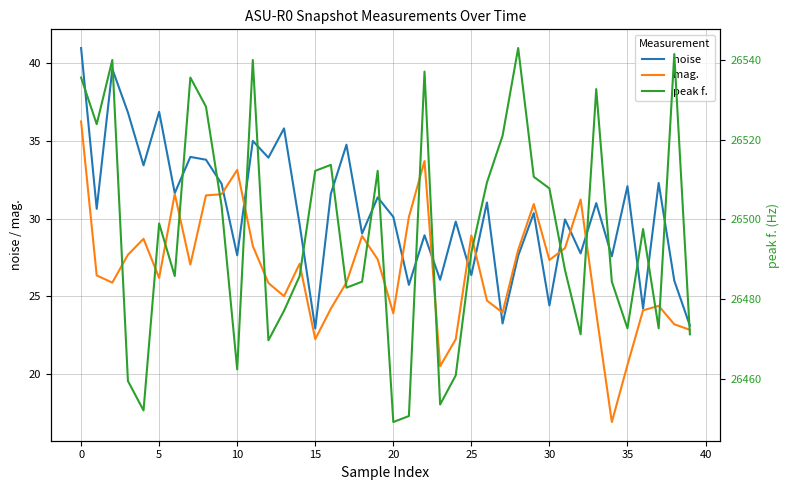

True or false: mag. has a value of 36.3 at 0.

True